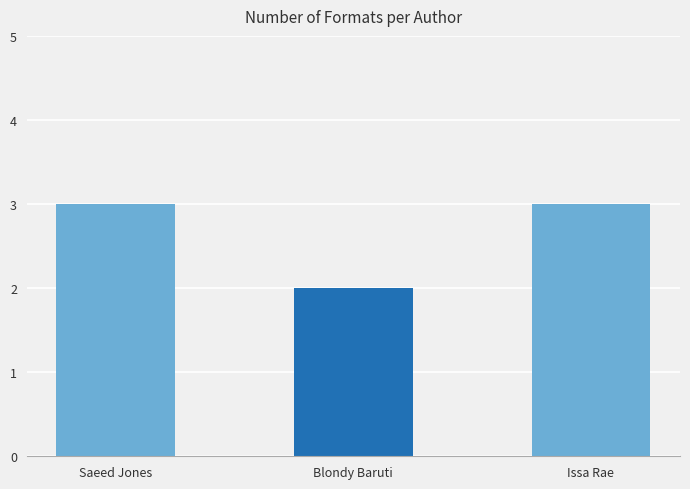

At which label is the value closest to 2?

Blondy Baruti